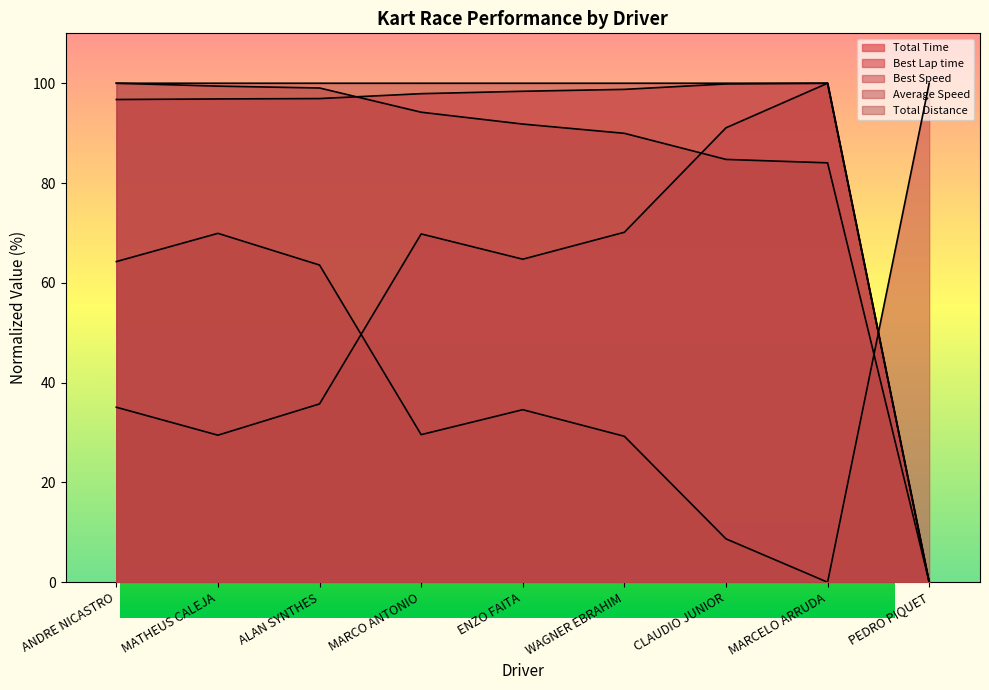

What is the spread (max minus min) of values at CLAUDIO JUNIOR?

91.3